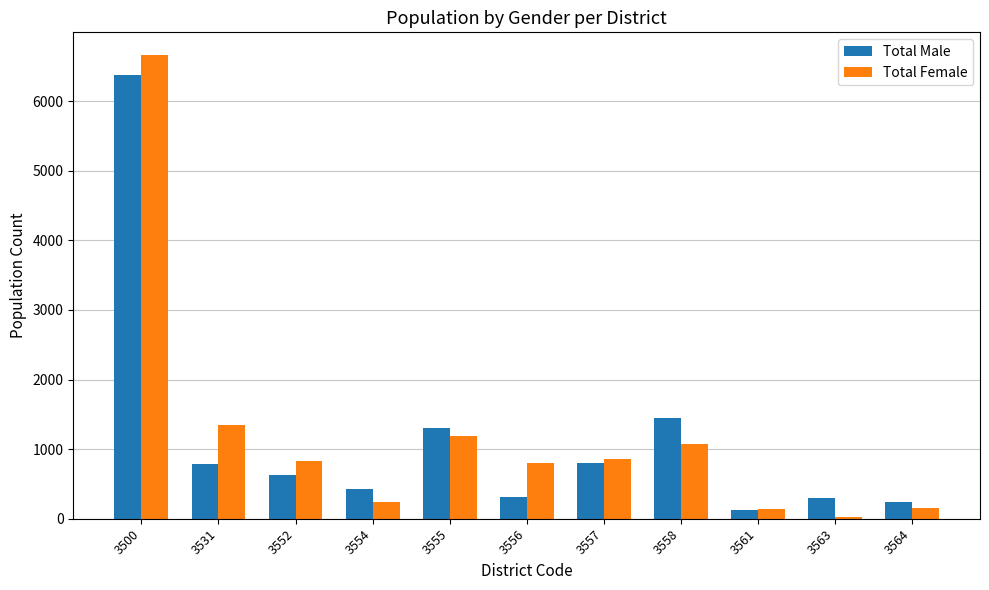

At which label does Total Female first exceed 828?

3500